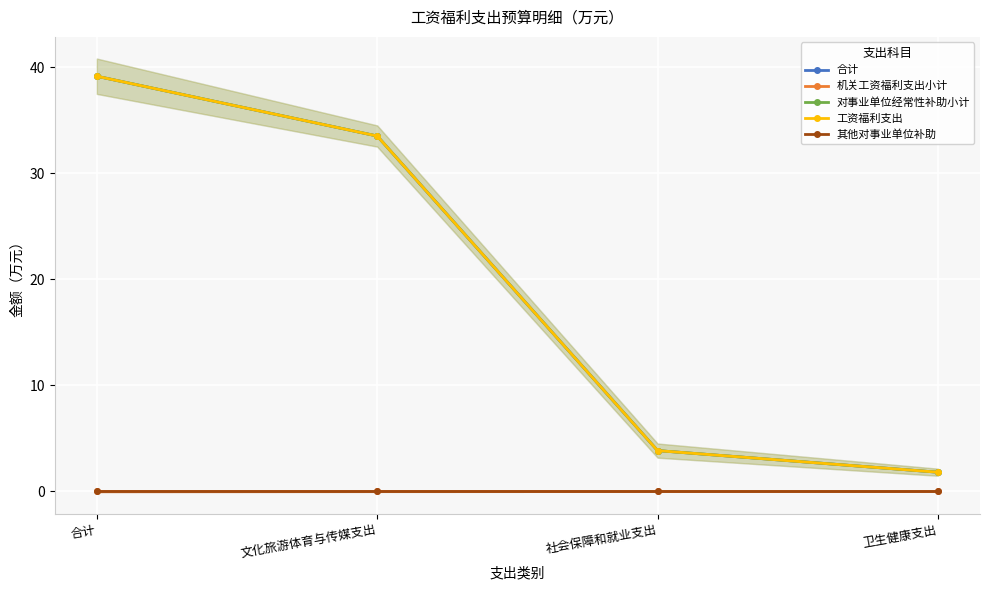

Which label corresponds to the smallest value in the chart?

合计